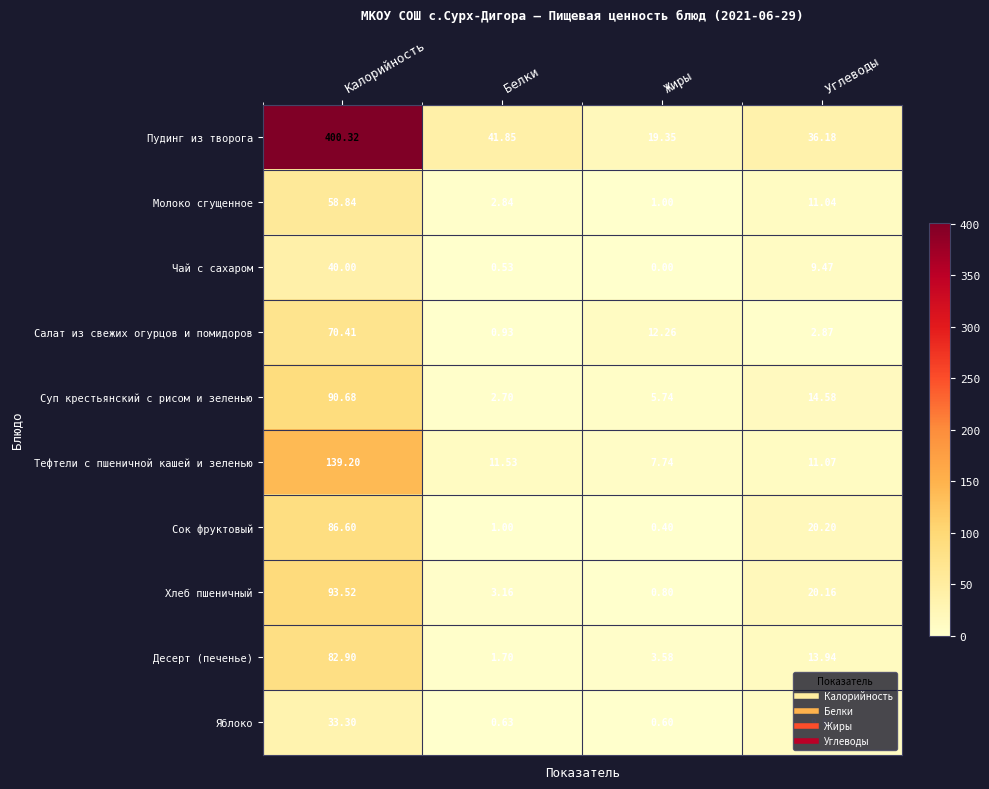

Where is Салат из свежих огурцов и помидоров nearest to the value 35?

Жиры